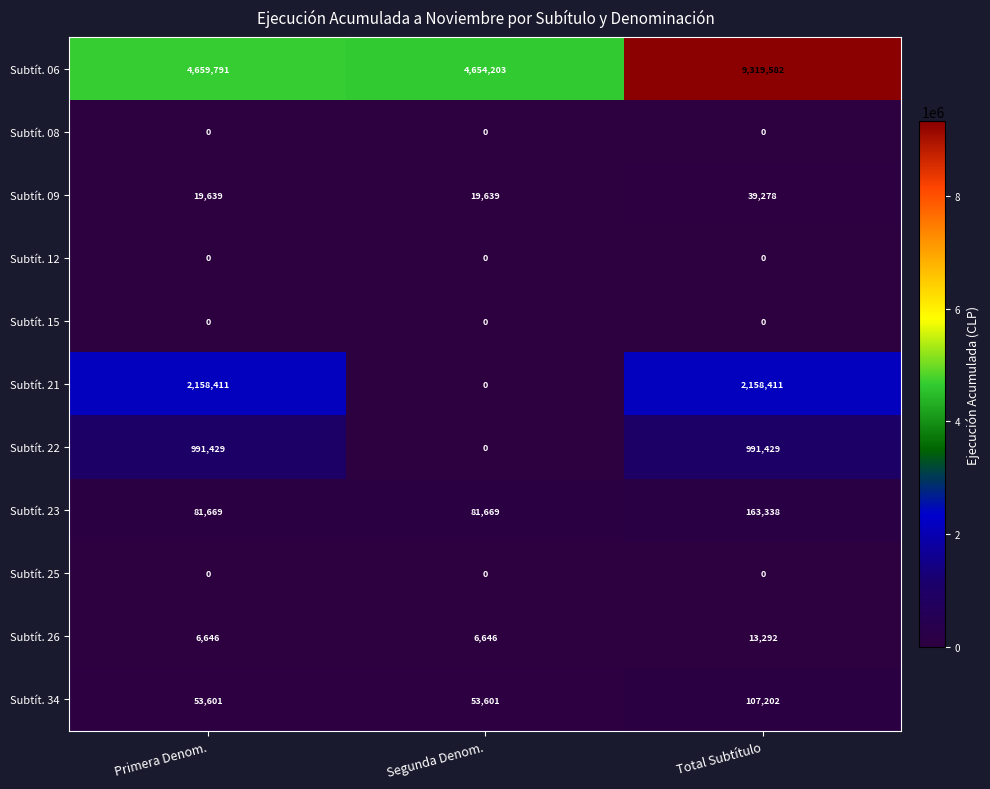

How many Subtít. 23 values are between 81669 and 163338?

3